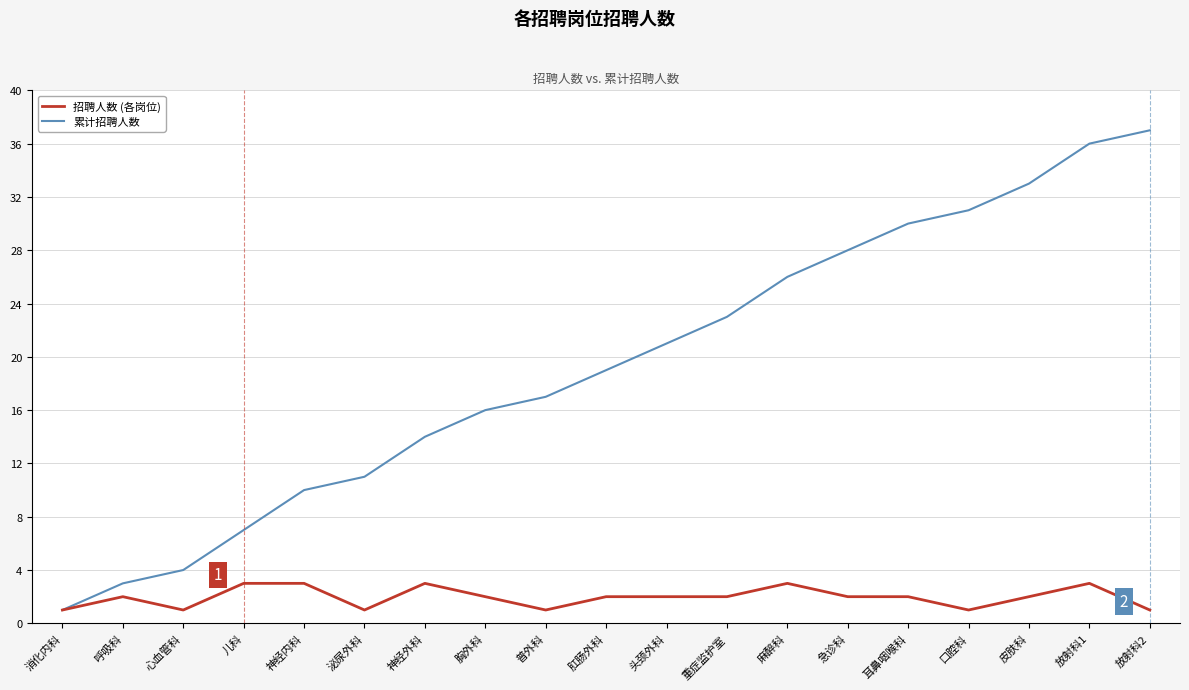

What position from the right is 呼吸科?

18